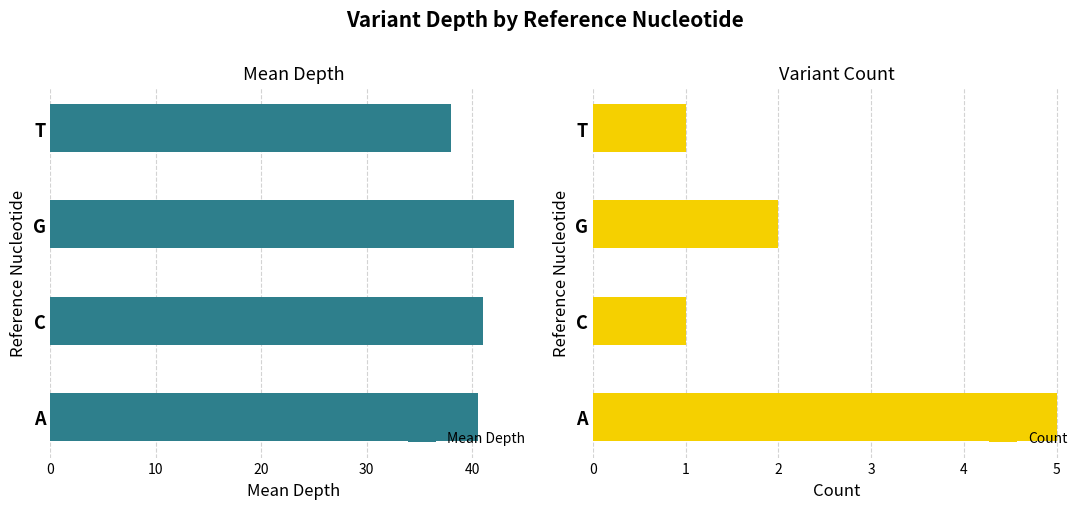

True or false: Mean Depth has a value of 64.5 at C.

False